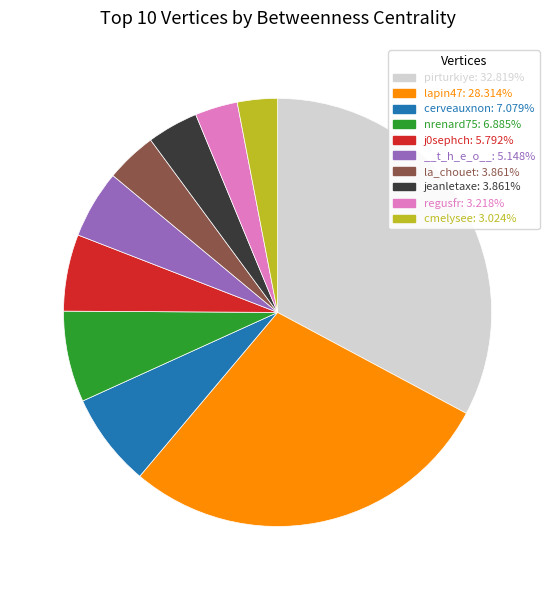

Does any single category account for the majority?

No